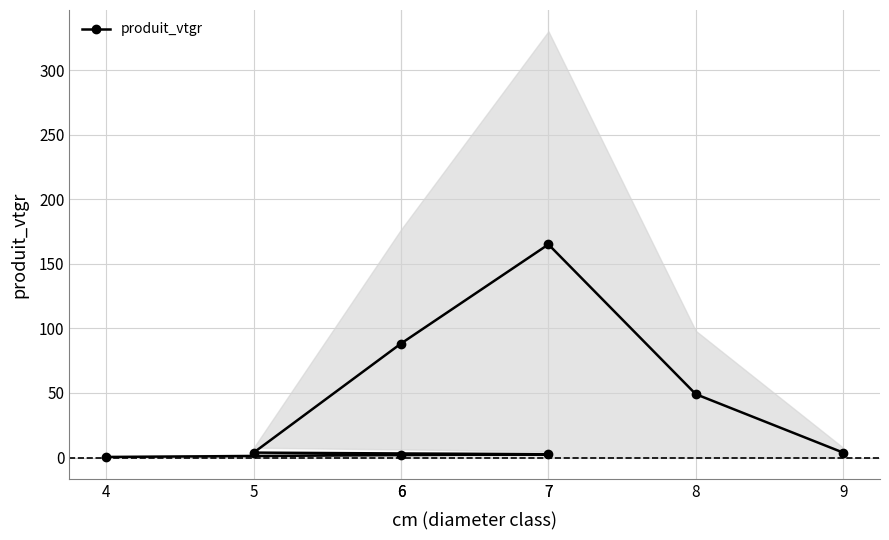

The value at 9 is 5.3. True or false?

False